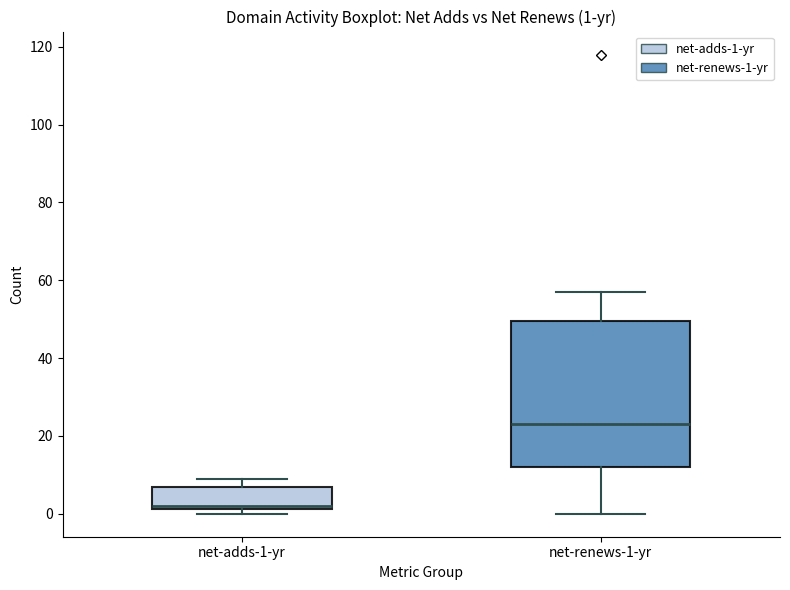

Comparing the boxes themselves (not the whiskers), which one is the tallest?

net-renews-1-yr